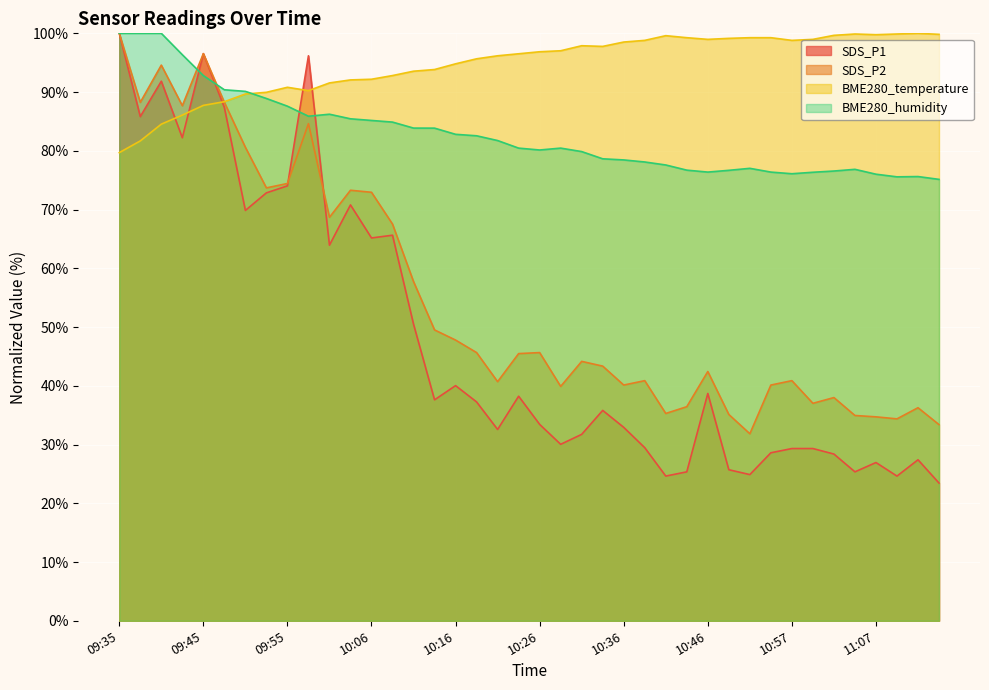

At which category is the sum across all series the highest?

09:35